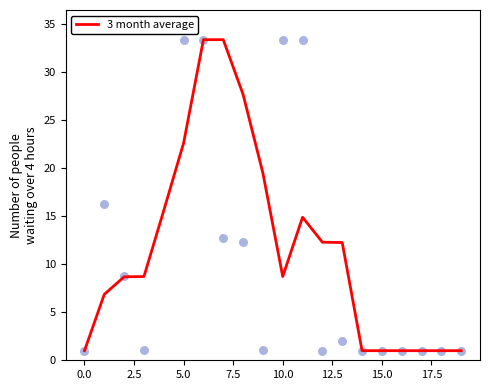

What is the total value across all series at 16?

2.0